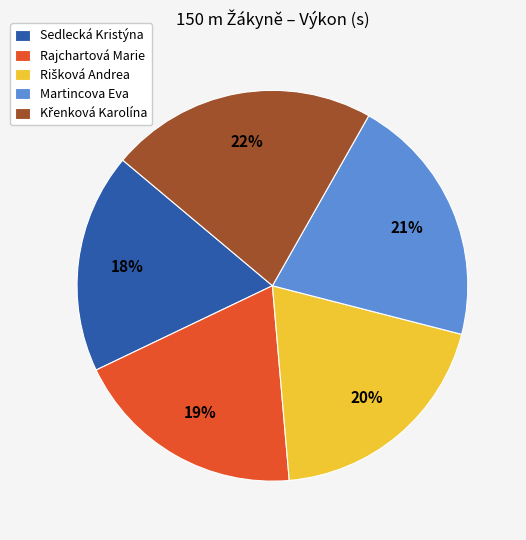

Which category has the smallest portion of the pie?

Sedlecká Kristýna